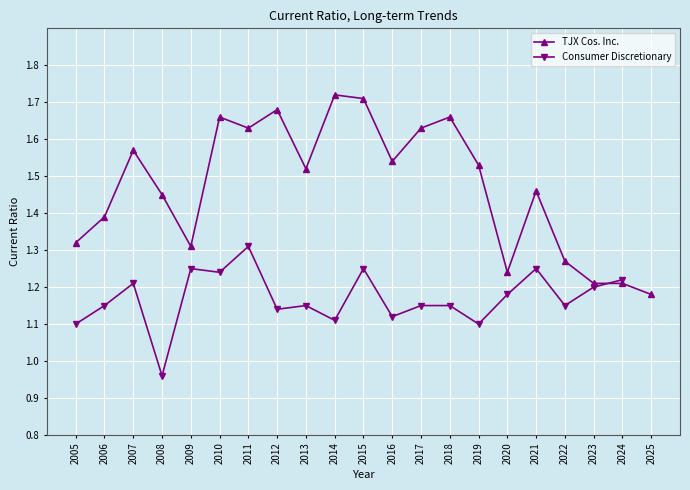

Which label corresponds to the smallest value in the chart?

2008